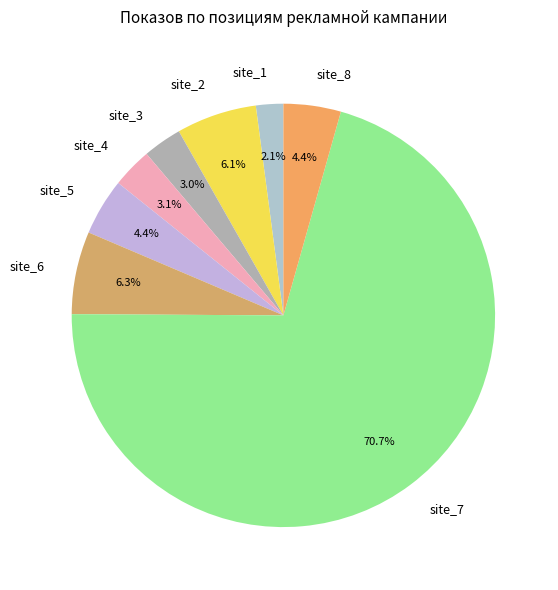

To the nearest percent, what is the difference between the site_7 and site_6 slice percentages?

64%